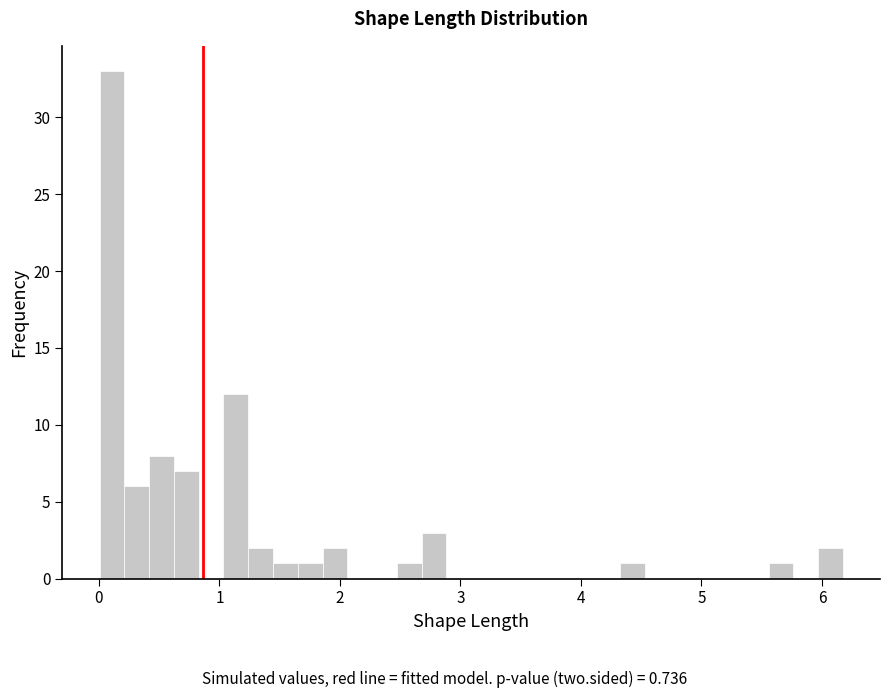

Read against the x-axis, roughly where is the centre of the tallest bar?

0.1